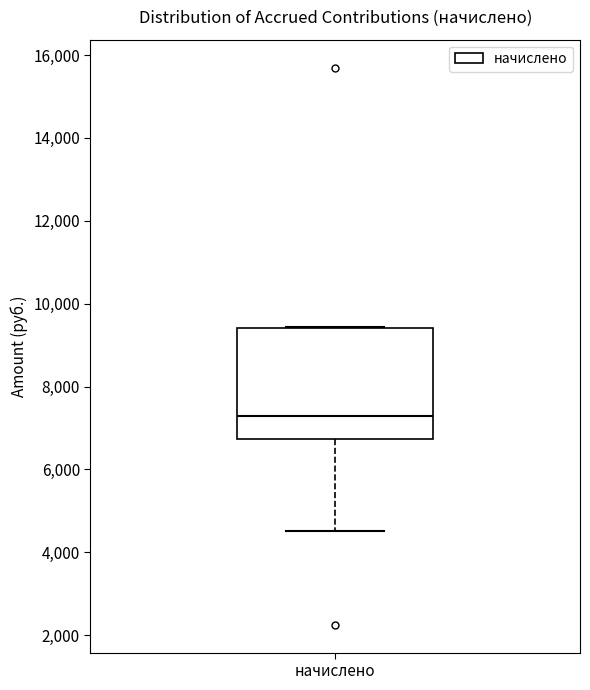

Where is the lower edge of the box for начислено on the y-axis? The values are not printed on the chart, so give them approximately, as read against the axis.

6800